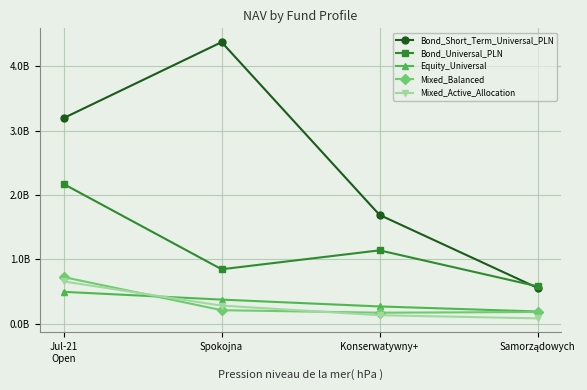

What is the sum of all Bond_Universal_PLN values?

4729702799.3